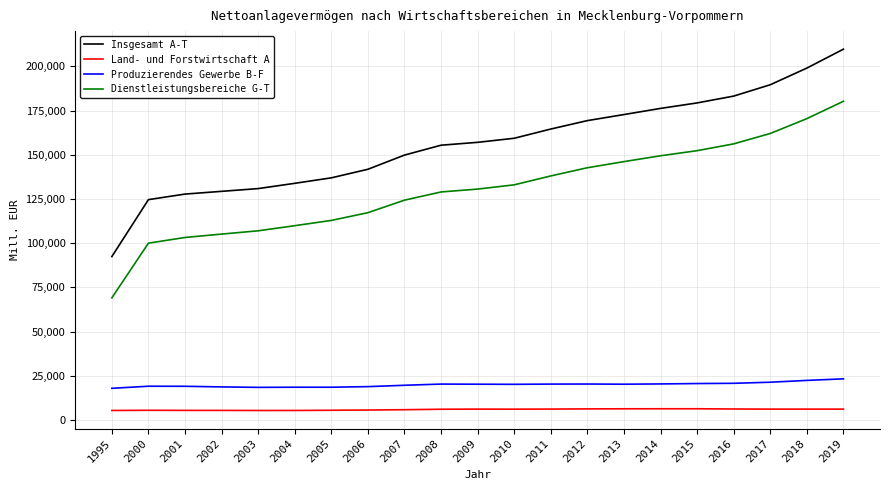

The value of Land- und Forstwirtschaft A at 1995 is 5400.7. True or false?

True